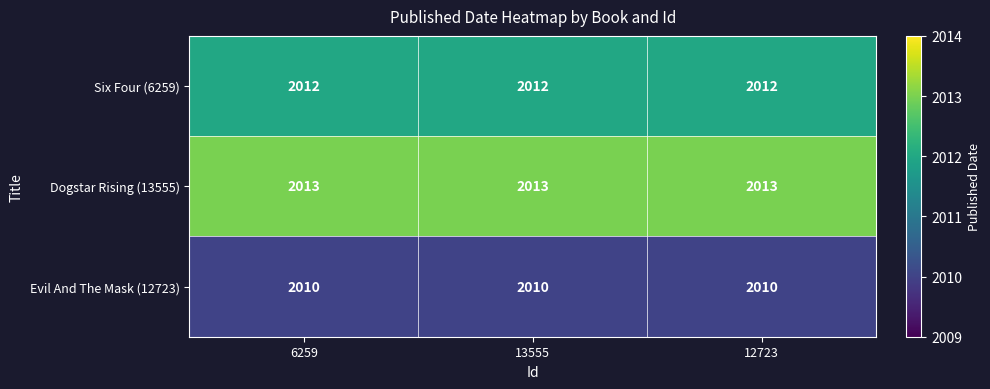

What is the difference between the highest and lowest values at 12723?

3